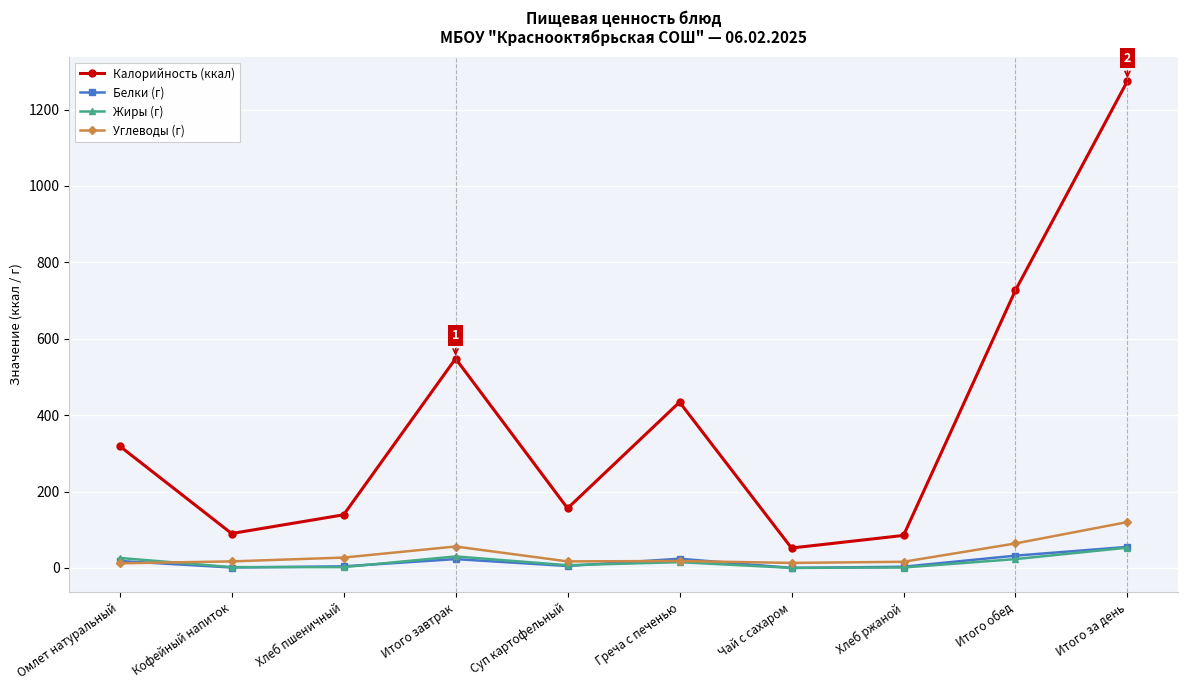

How many categories are shown in the chart?

10